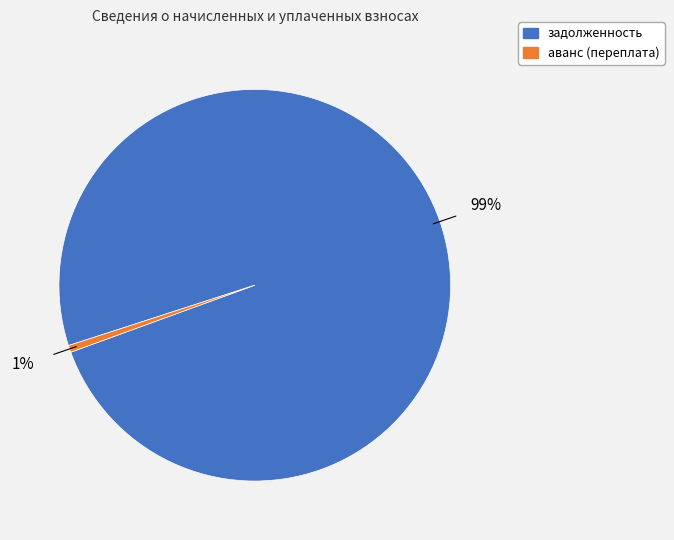

To the nearest percent, what is the average slice percentage?

50%